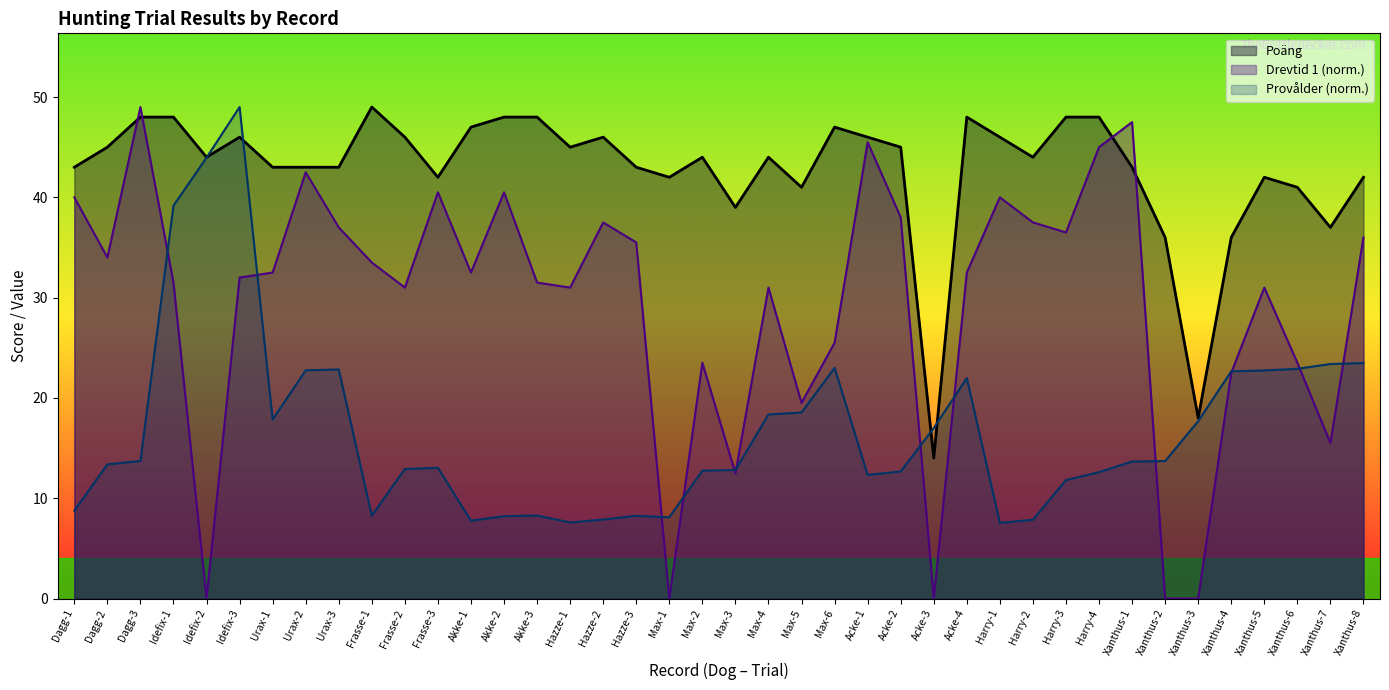

The value of Drevtid 1 at Harry-3 is 36.5. True or false?

True